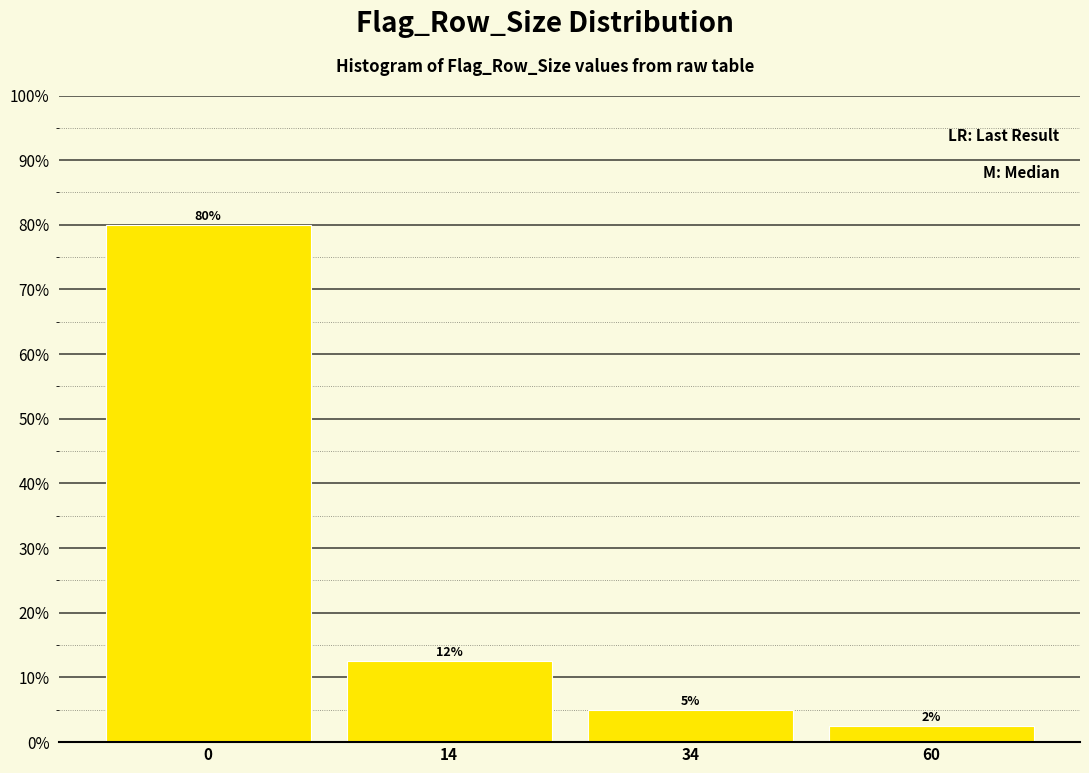

What is the ratio of the value at 0 to the value at 34?

16.0